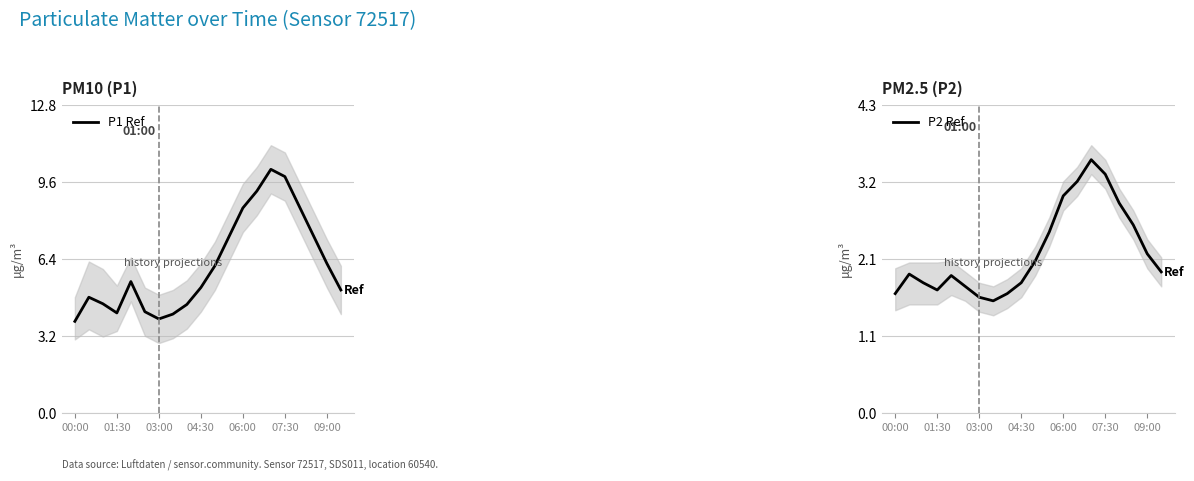

At which category does the chart reach its peak across all series?

14